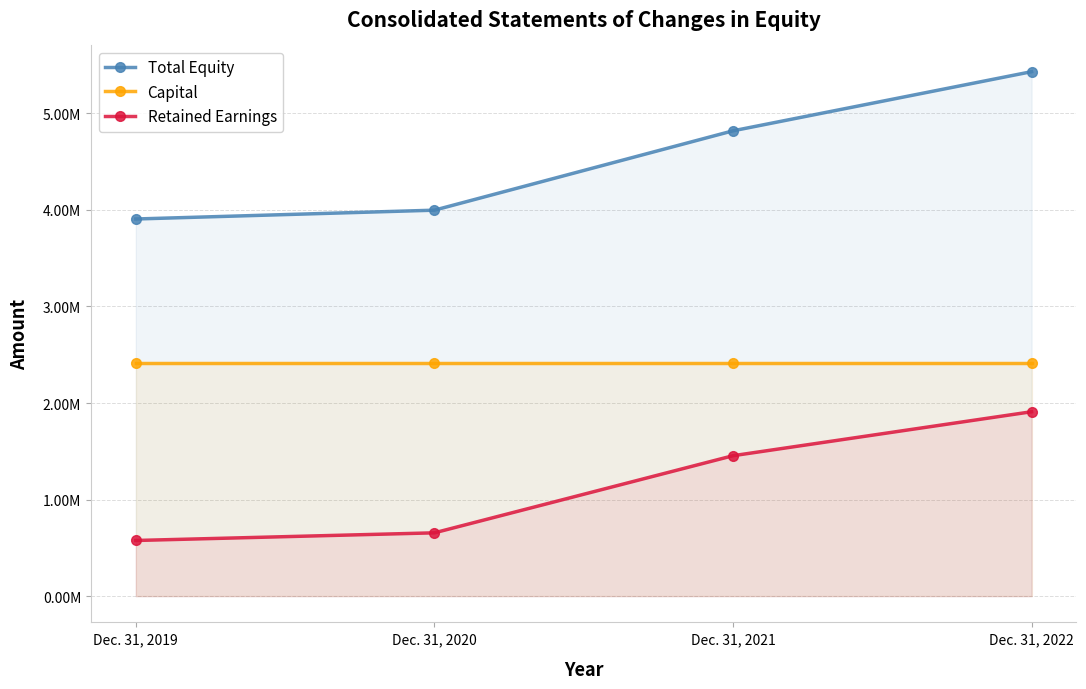

Between Dec. 31, 2020 and Dec. 31, 2021, which series saw the biggest shift?

Total Equity